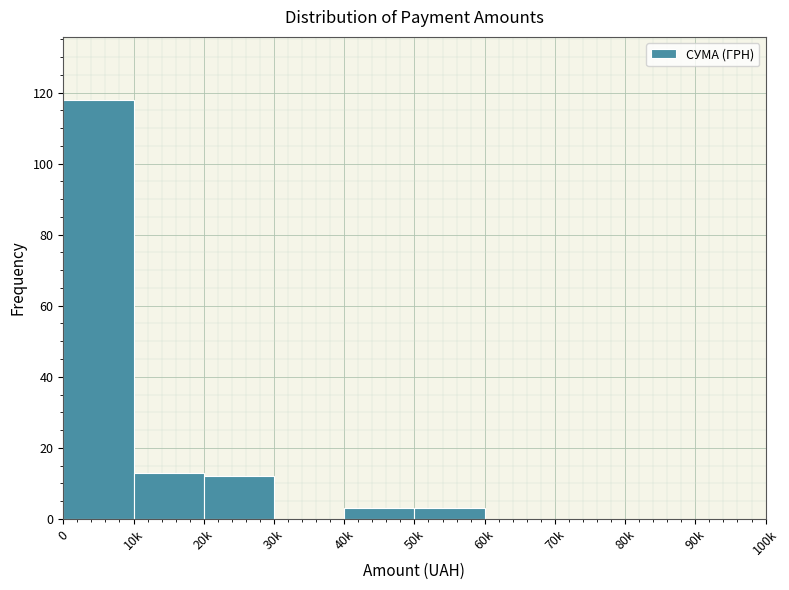

Reading left to right, transcribe all the data shown in this chart.

0=118	10k=13	20k=12	30k=0	40k=3	50k=3	60k=0	70k=0	80k=0	90k=0